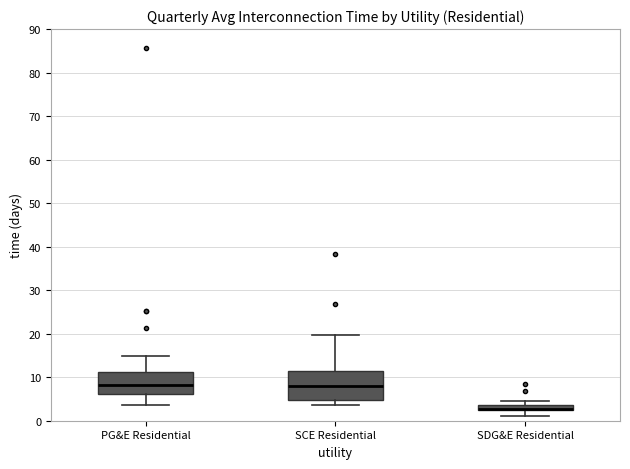

Which box is the tallest, from its lower edge to its upper edge?

SCE Residential